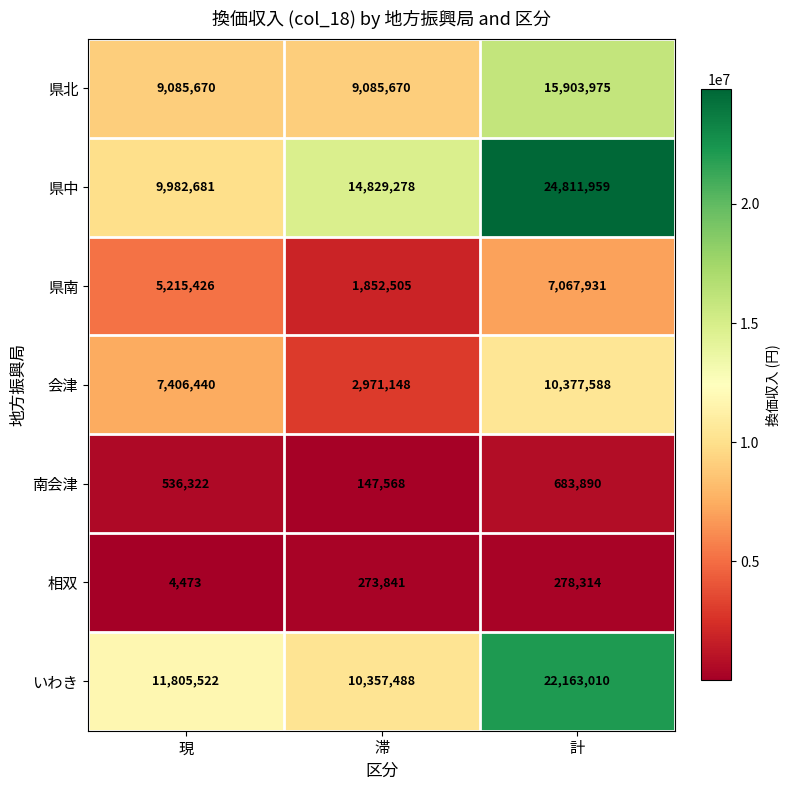

At which label is 会津 closest to 6674368?

現